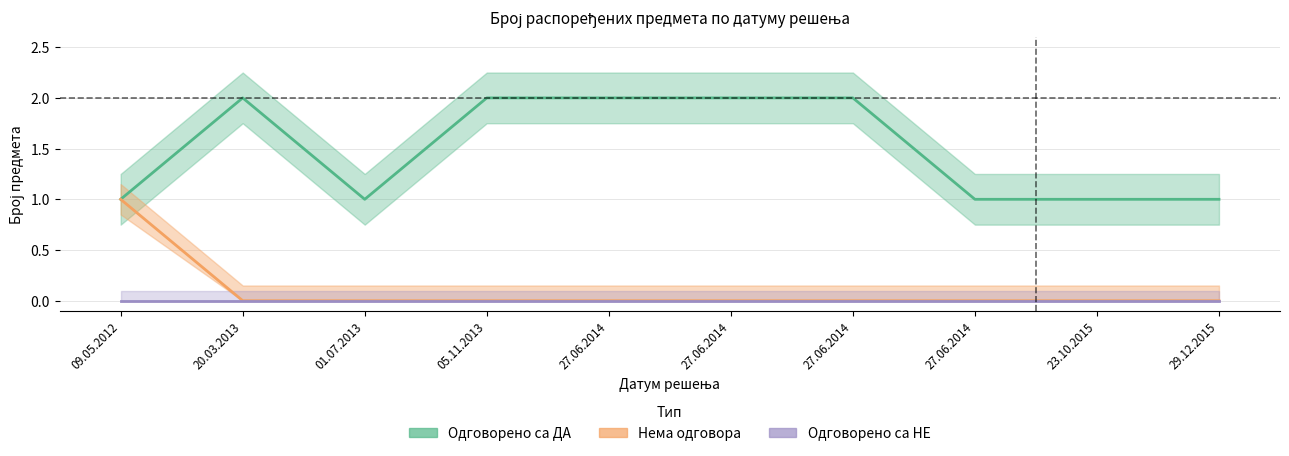

True or false: Одговорено са НЕ and Одговорено са ДА intersect in this chart.

False